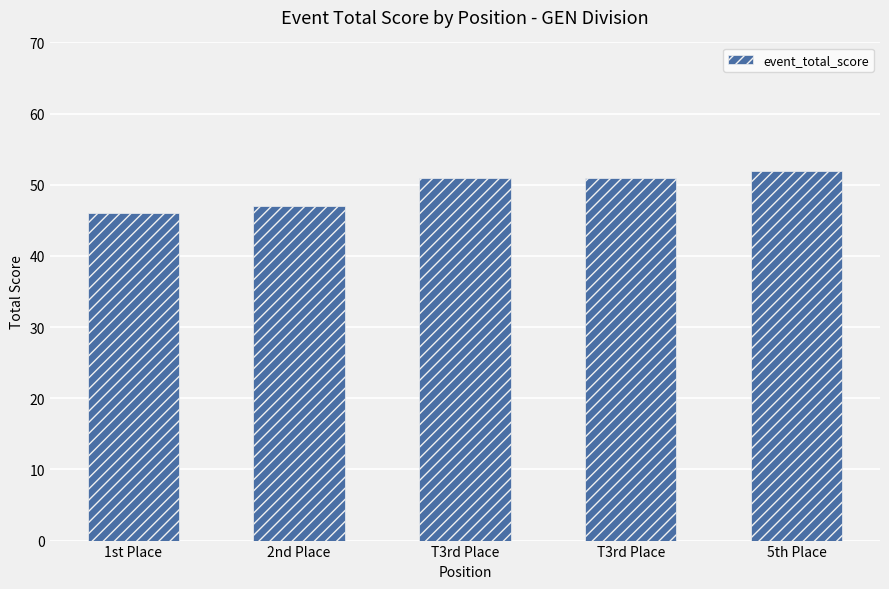

Rank the categories by value from lowest to highest.

1st Place, 2nd Place, T3rd Place, T3rd Place, 5th Place